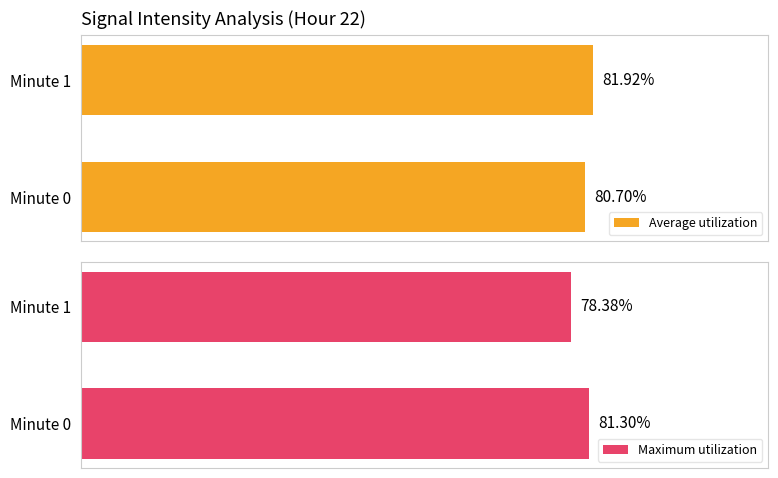

Between 0 and 1, which is larger?

1